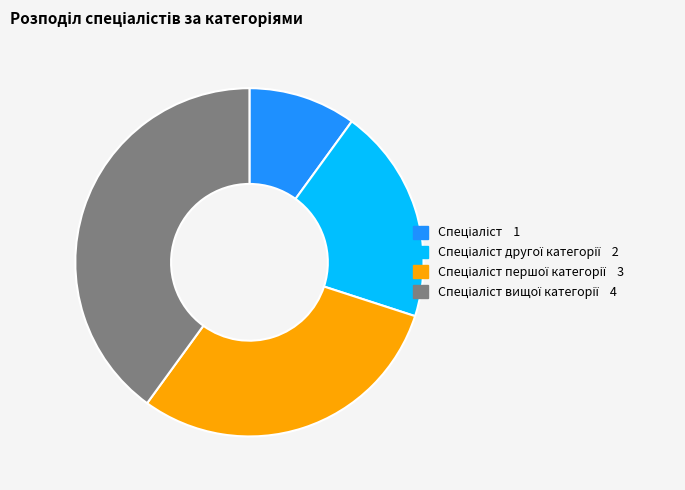

Is there a majority slice in this chart?

No